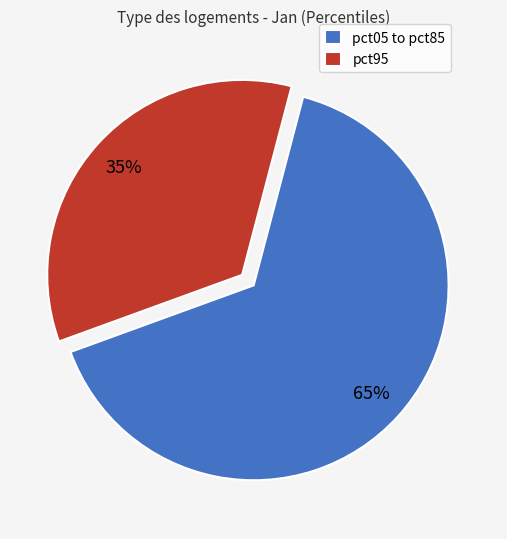

To the nearest percent, what is the average slice percentage?

50%